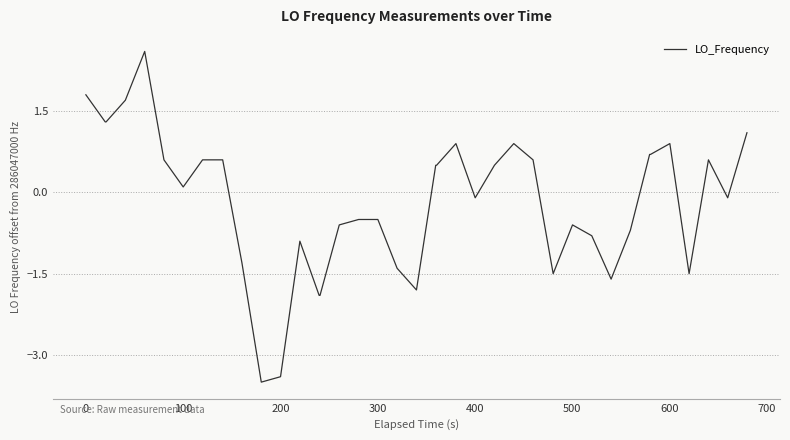

What is the difference between the maximum and minimum values?

6.1